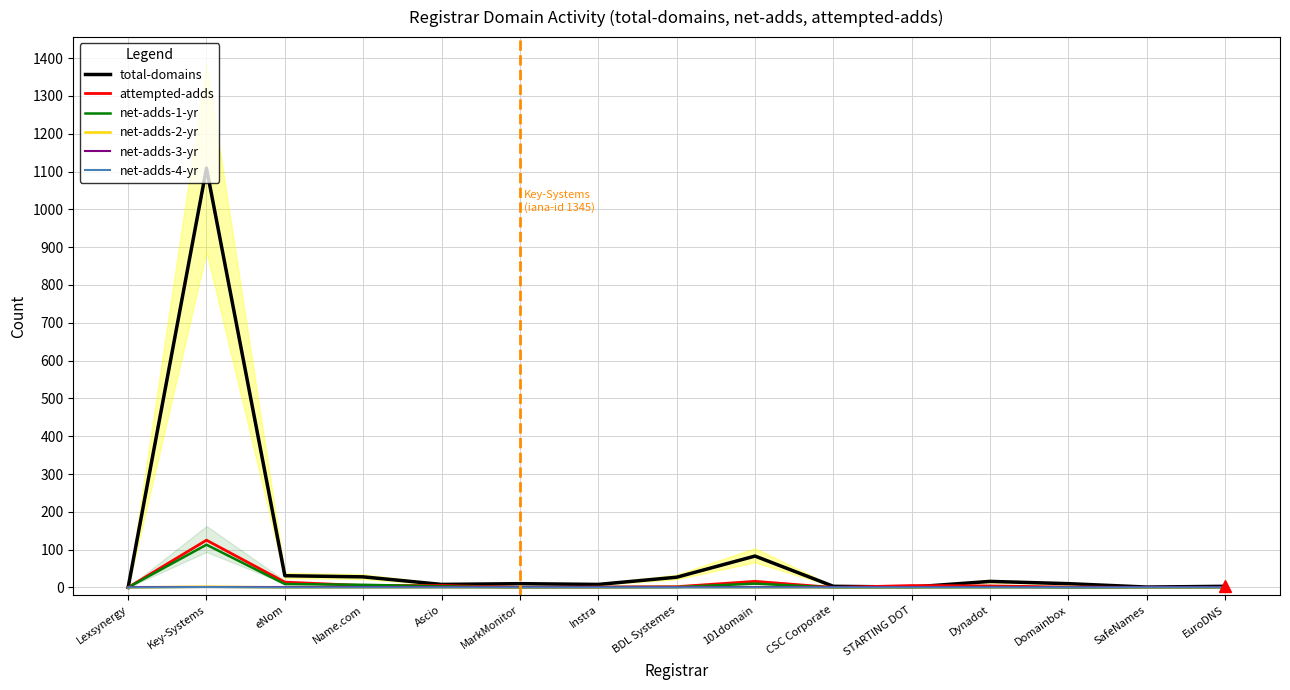

What is the greatest value displayed?

1109